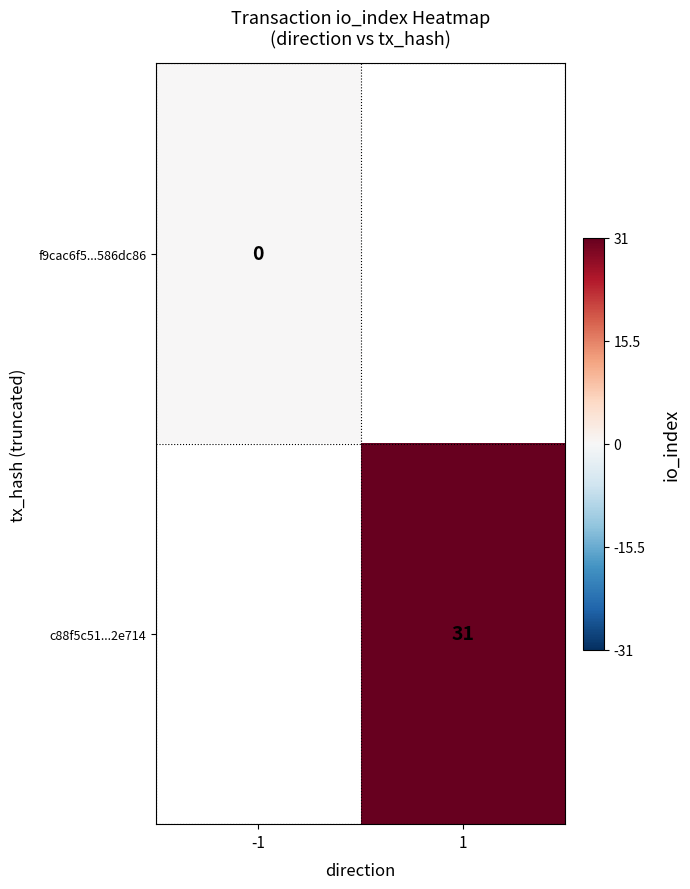

Is it true that c88f5c51...2e714 equals 31 at 1?

True